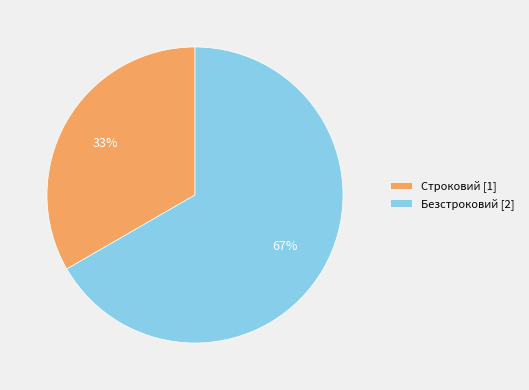

Do Строковий [1] and Безстроковий [2] together represent more than half of the pie?

Yes